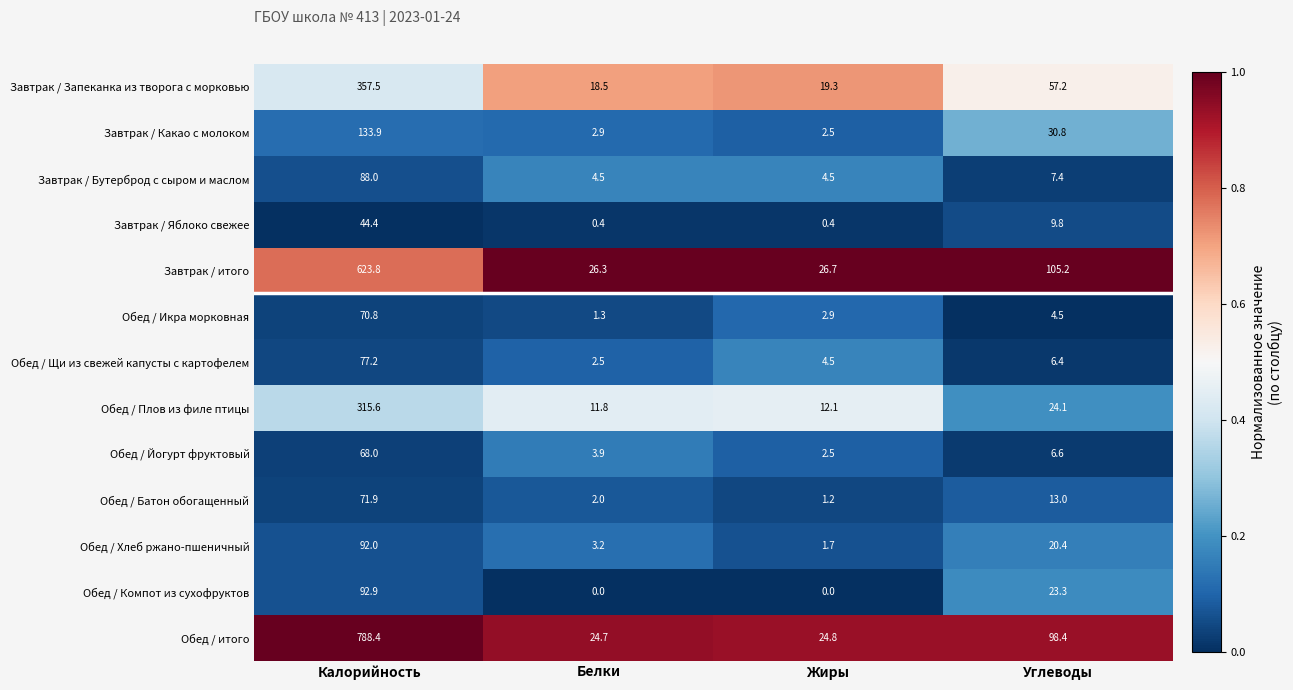

What is the minimum value for Обед / итого?

24.7